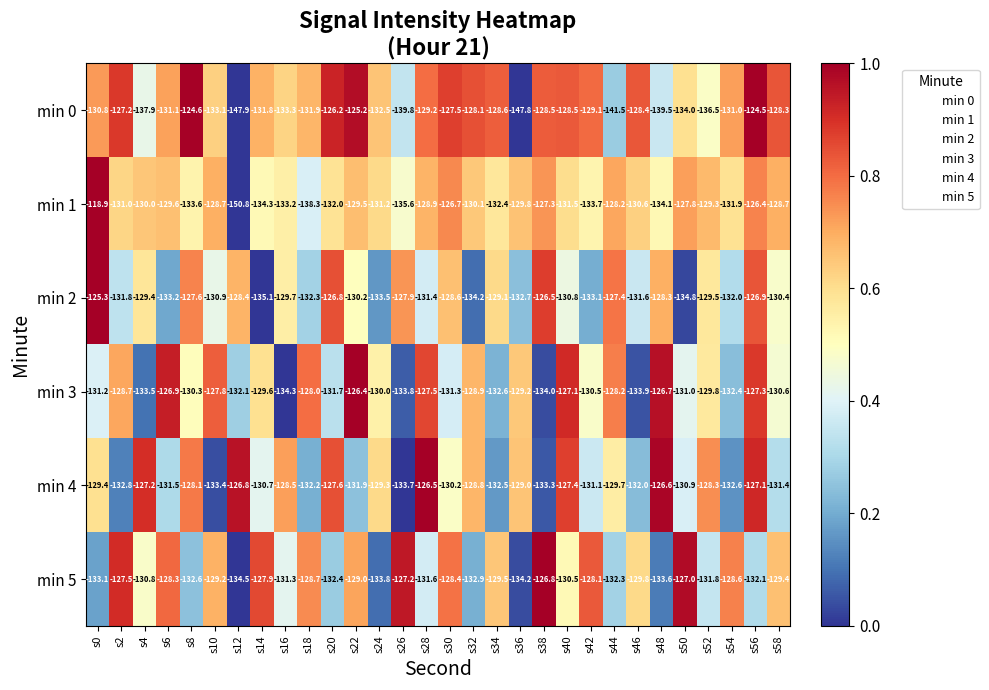

Rank the series by their maximum value, from highest to lowest.

min 1, min 0, min 2, min 3, min 4, min 5